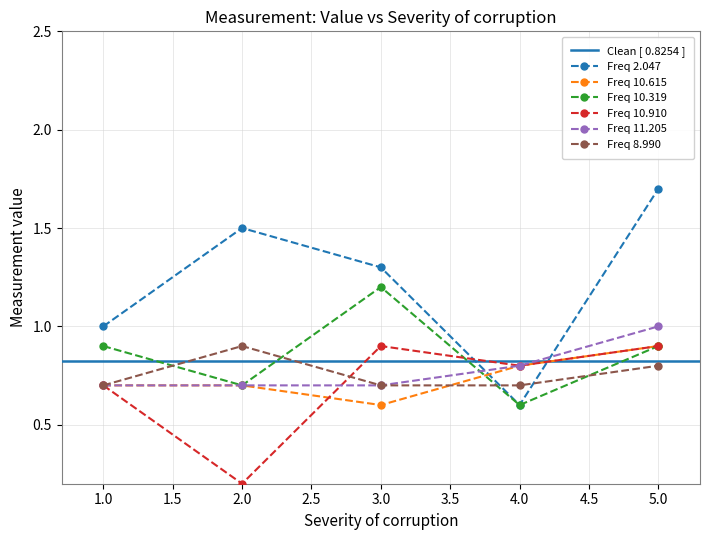

Where is the first local minimum for Freq 10.615?

3.0